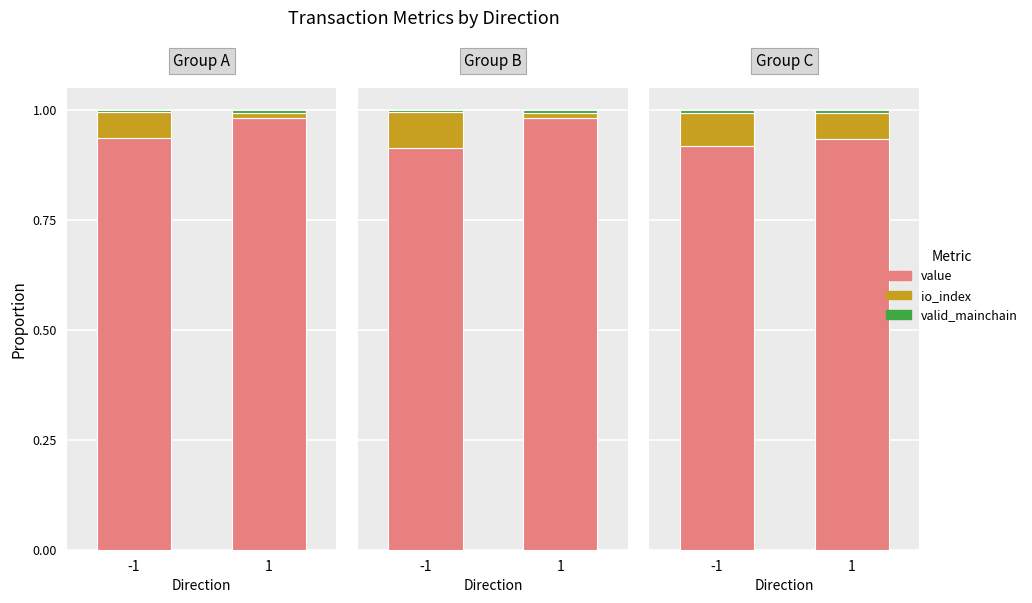

What is the value of the io_index bar at the 1st from the left?

0.1